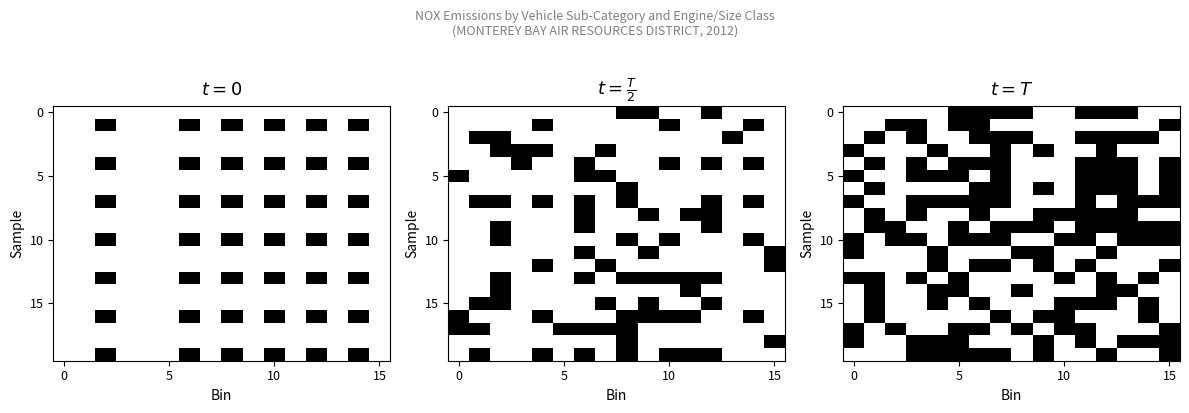

What is the total value across all series at 6?

12